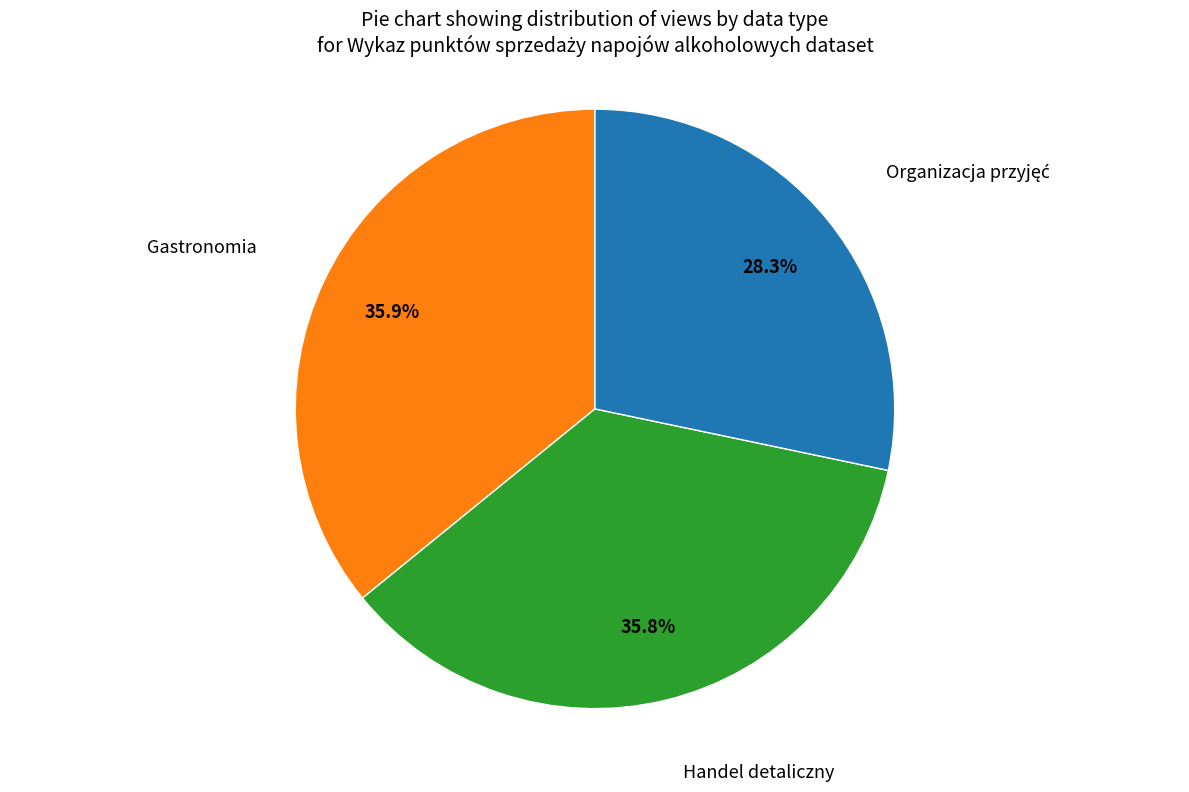

Is there a majority slice in this chart?

No